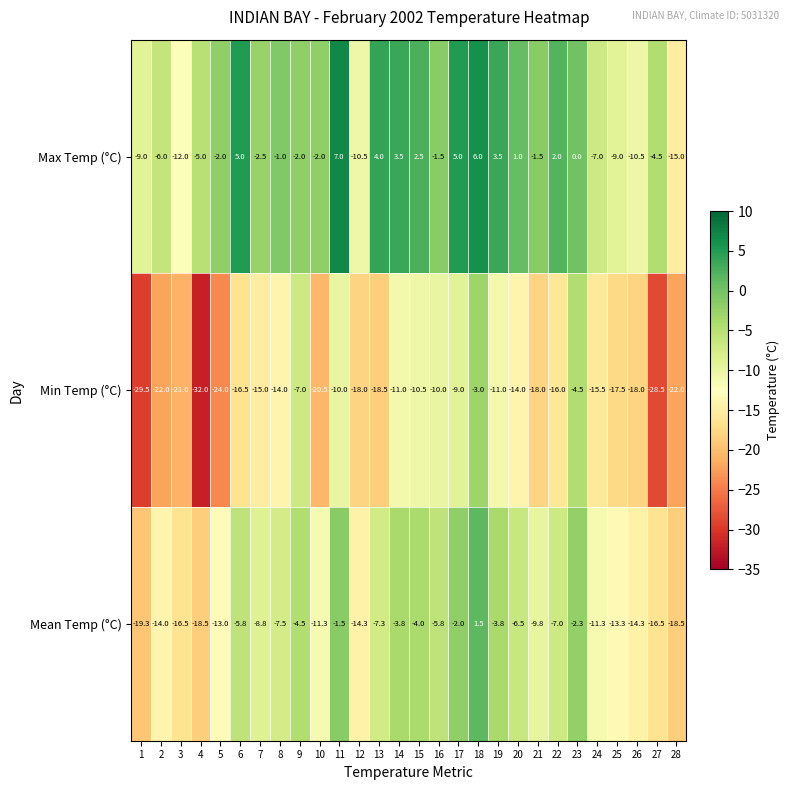

Which series changed the most between 5 and 13?

Max Temp (°C)